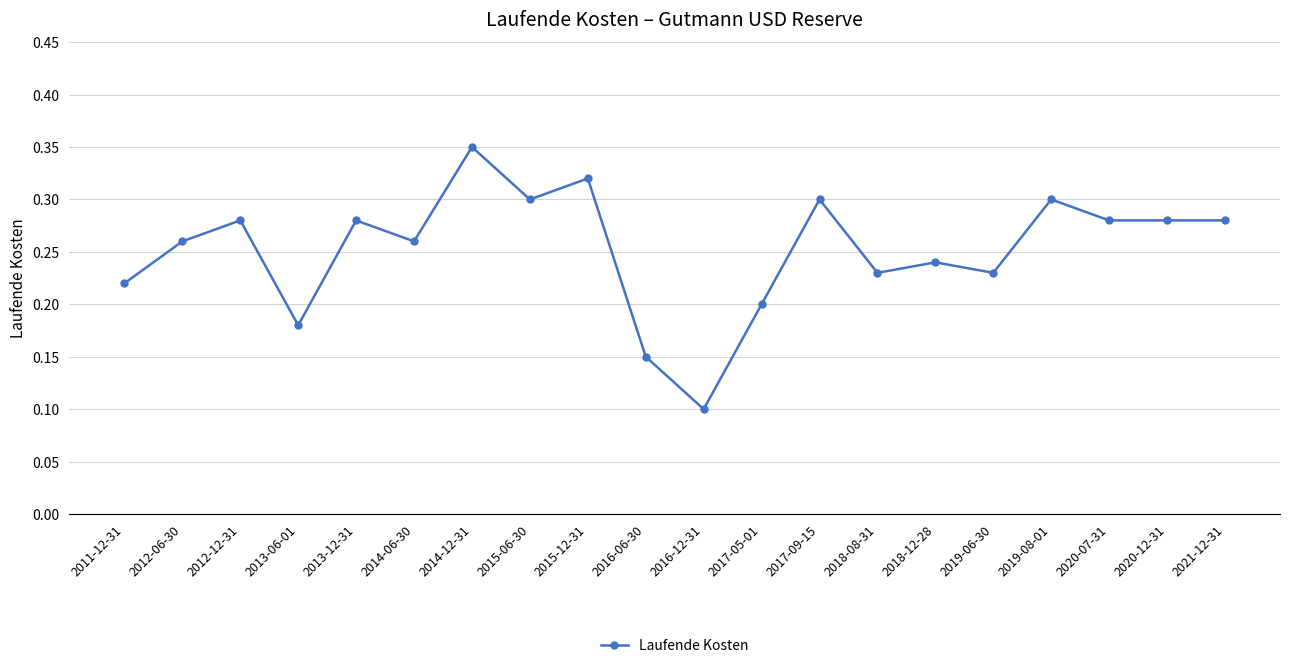

What position from the left is 2015-12-31?

9